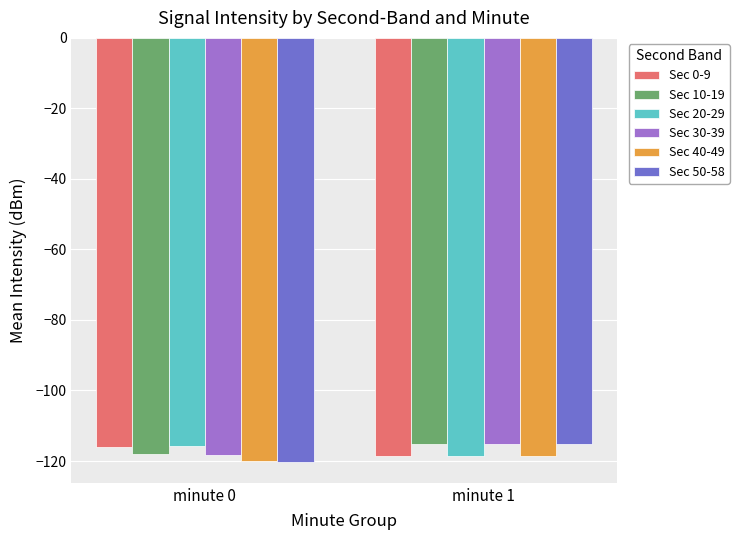

How many categories are shown in the chart?

2